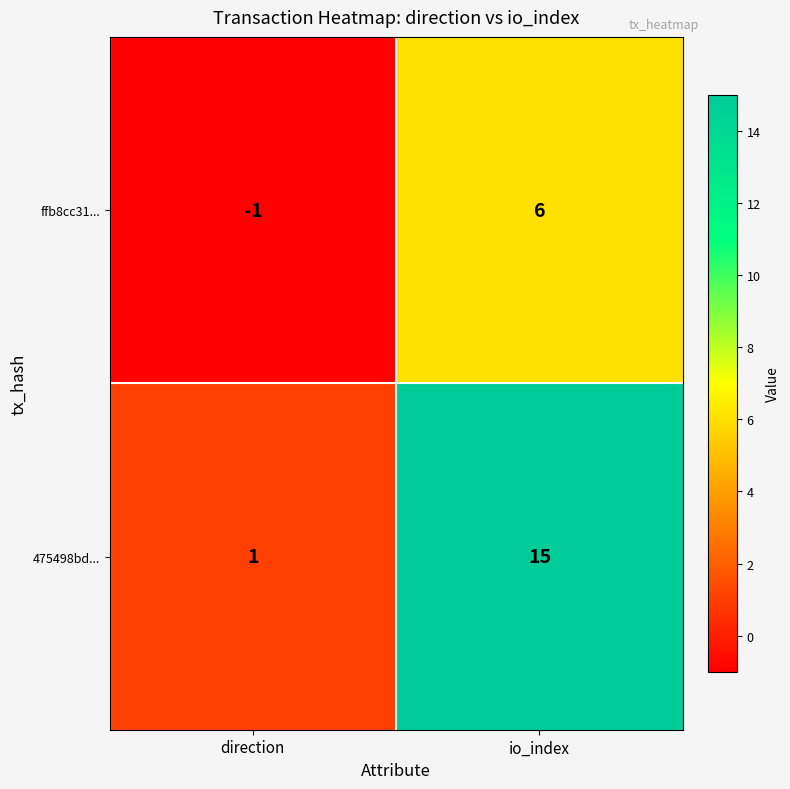

What is the greatest value displayed?

15